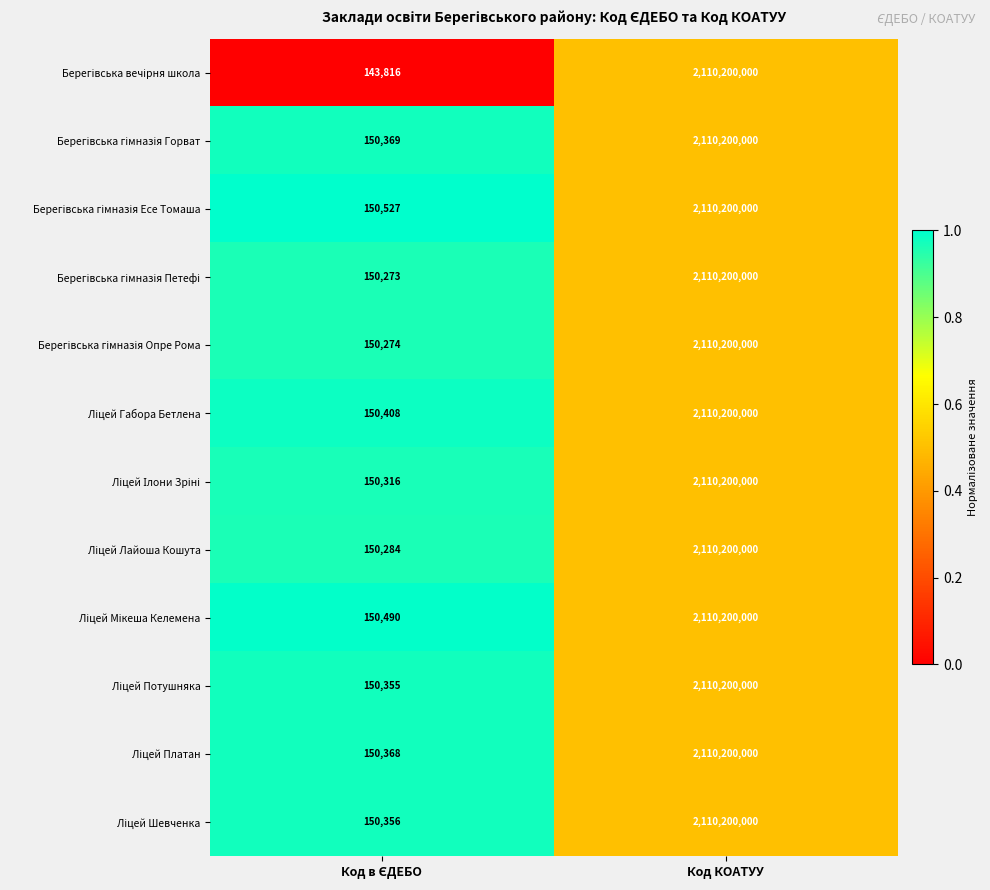

What is the maximum value shown in the chart?

2110200000